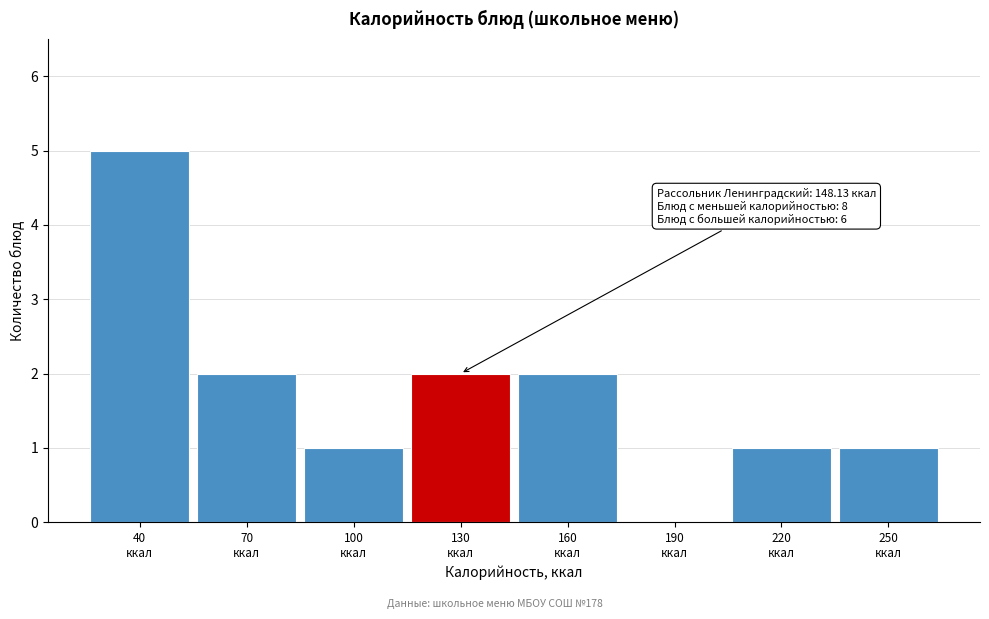

What is the maximum value shown in the chart?

5